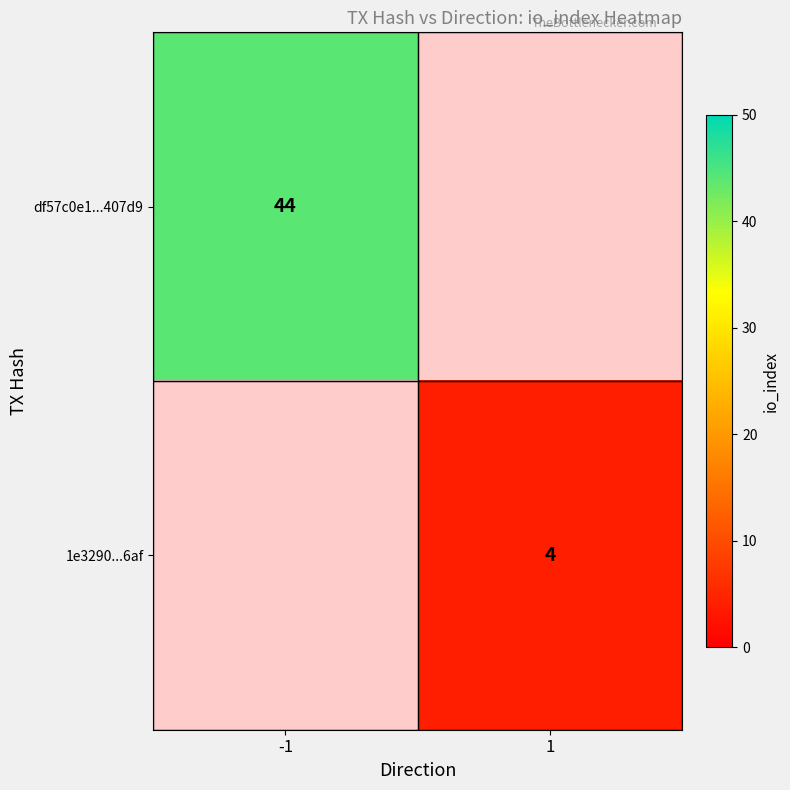

Count the number of categories in the chart.

2